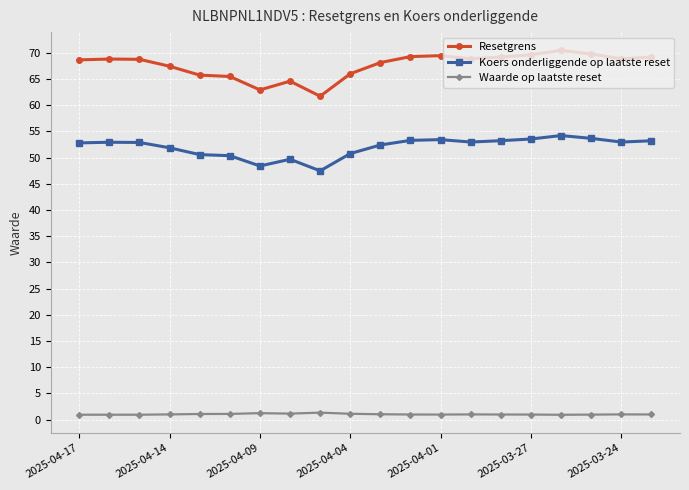

Which series has the widest spread of values?

Resetgrens